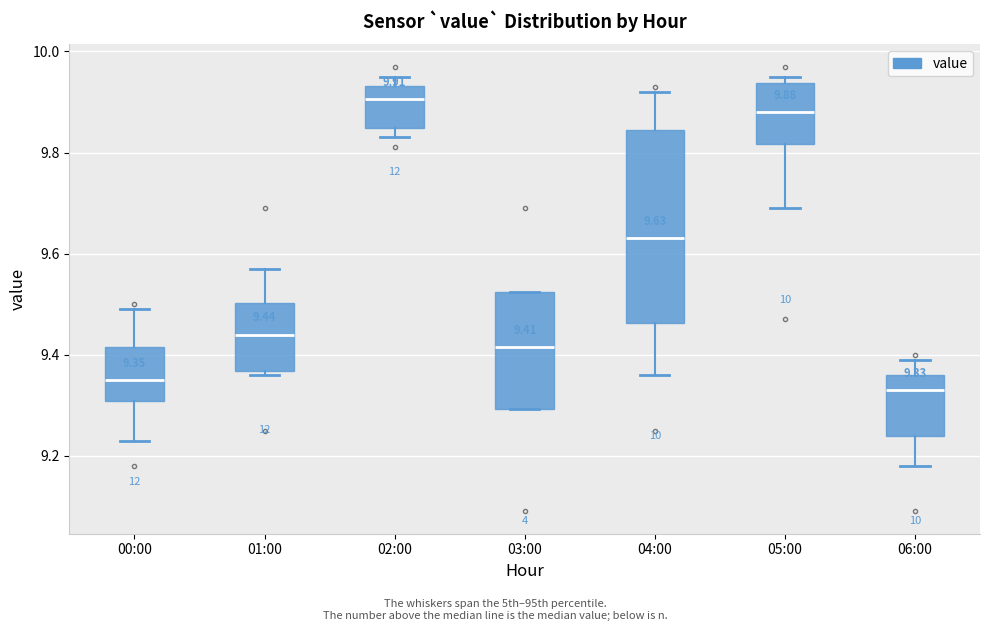

Comparing the boxes themselves (not the whiskers), which one is the tallest?

04:00